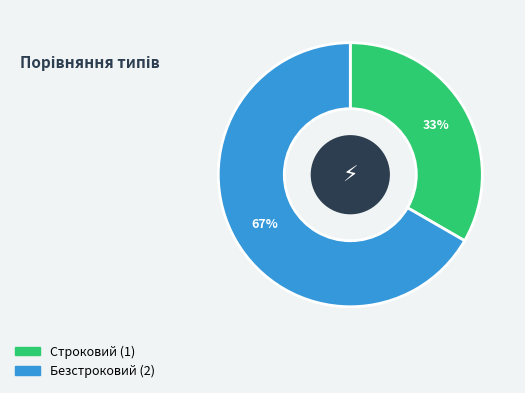

True or false: Безстроковий accounts for 67% of the total.

True